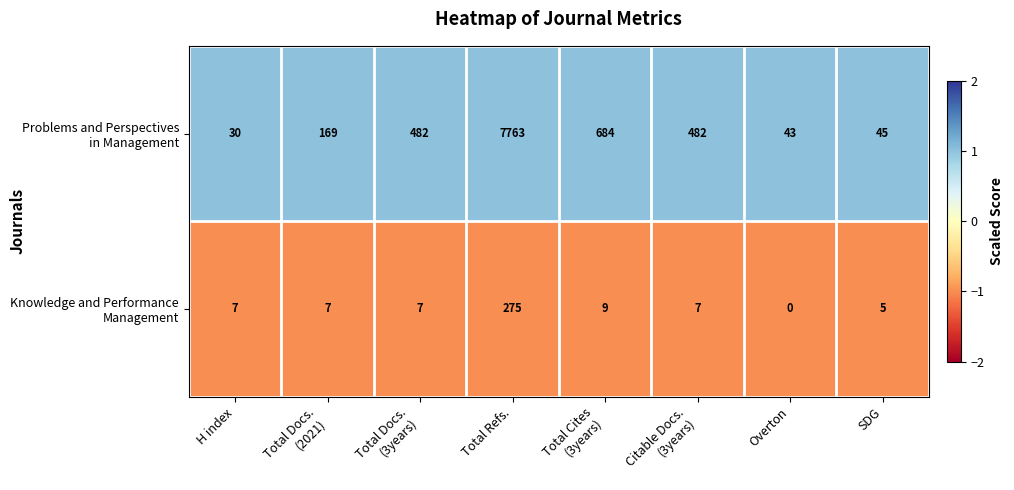

Count the number of data series in this chart.

2